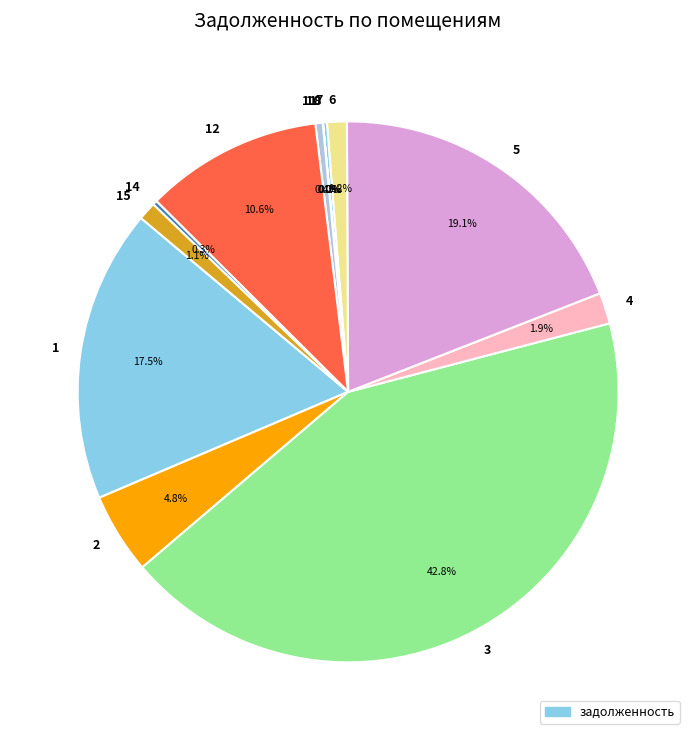

Is 3 the majority of the pie?

No